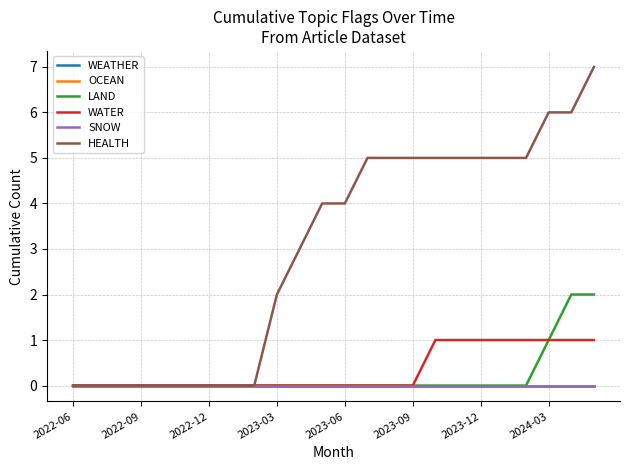

True or false: LAND has more than 0 interior local peaks.

False